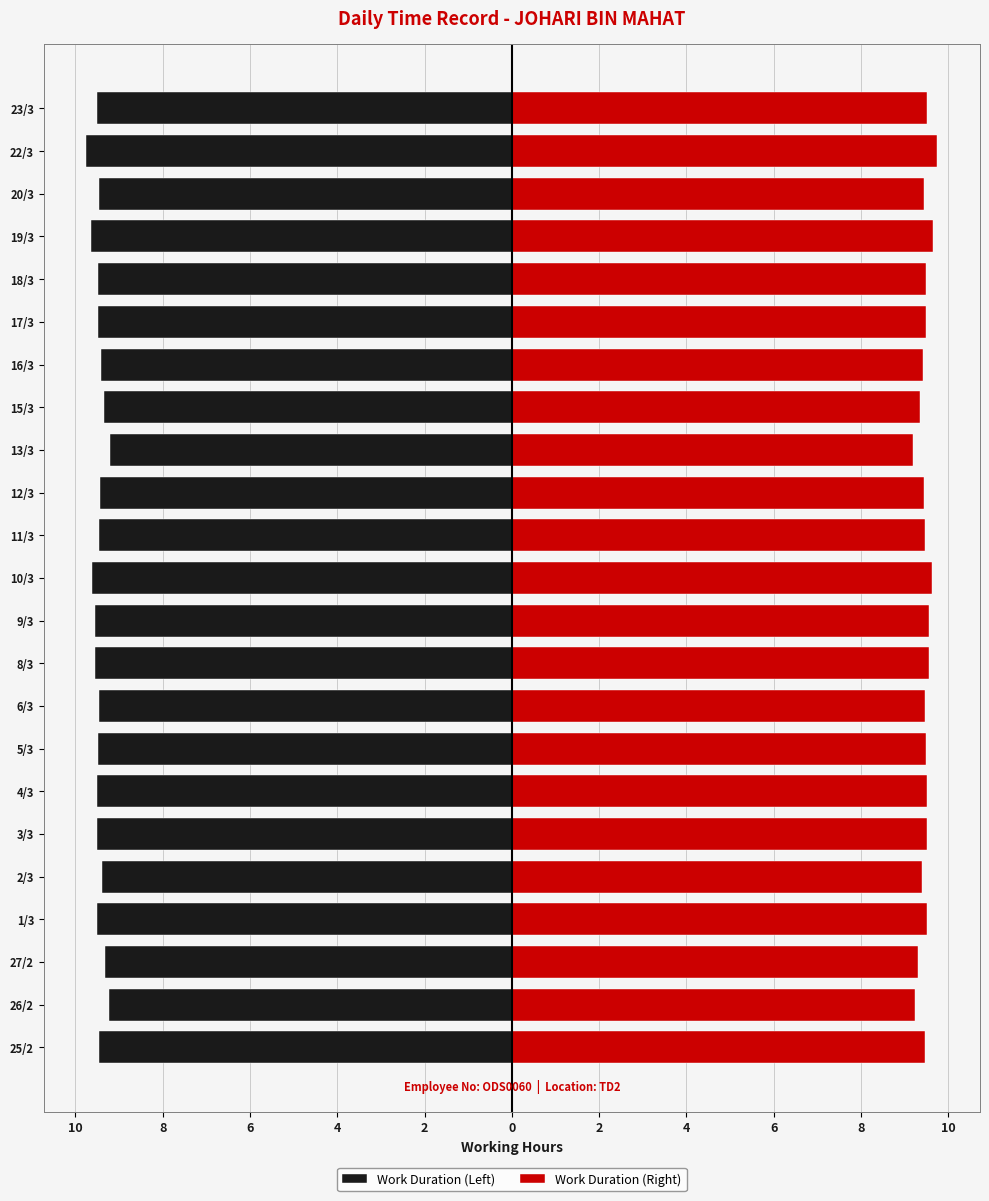

What is the label of the 14th bar from the right?

8/3